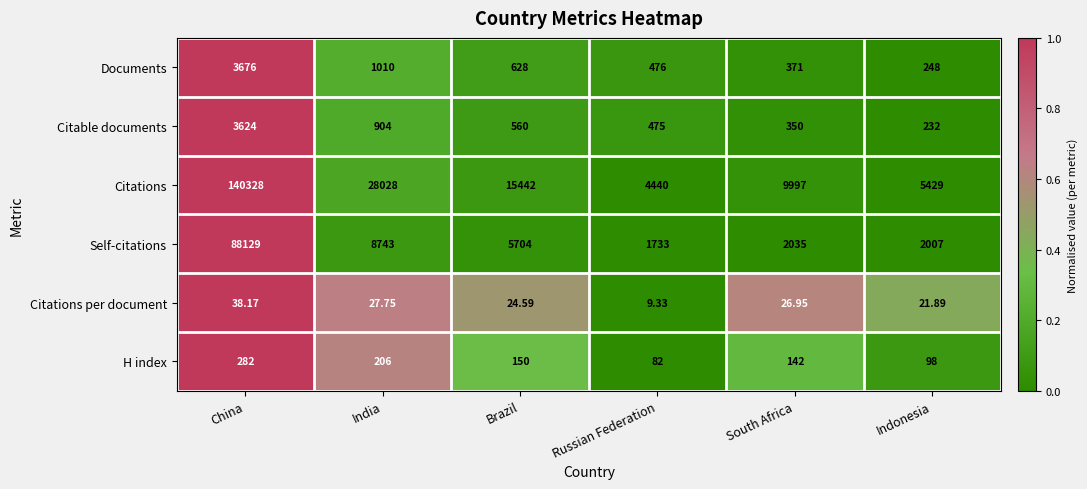

Which series changed the most between Brazil and Indonesia?

Citations